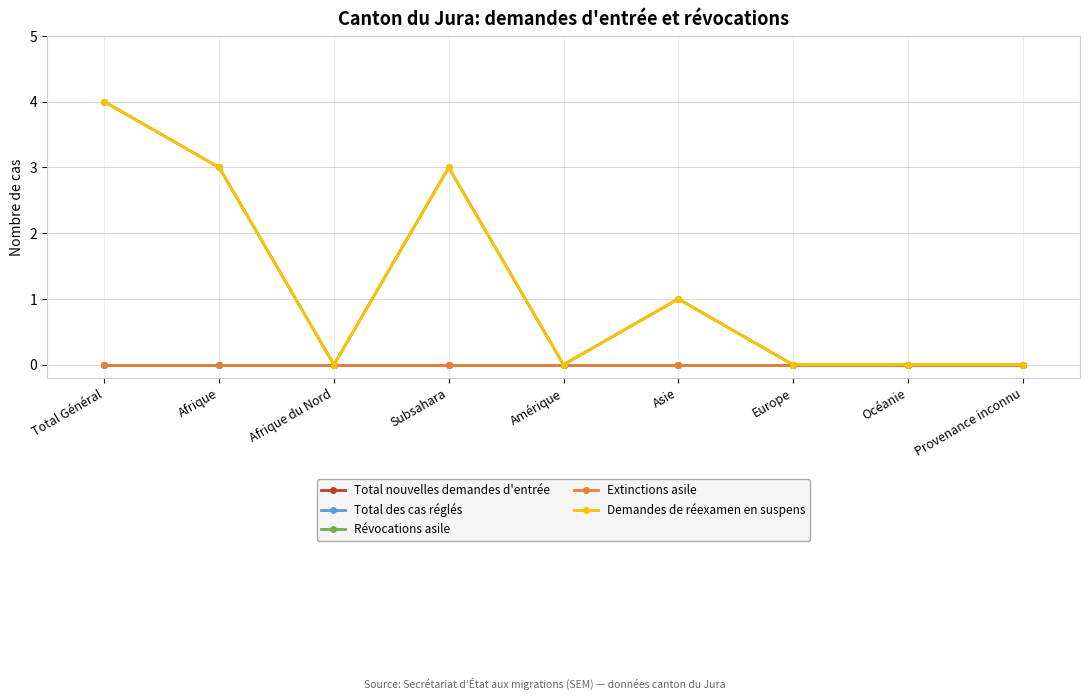

What position from the right is Afrique?

8